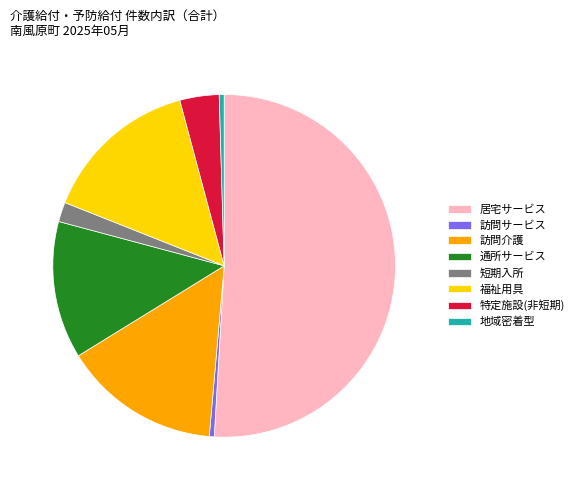

How many slices are in this pie chart?

8